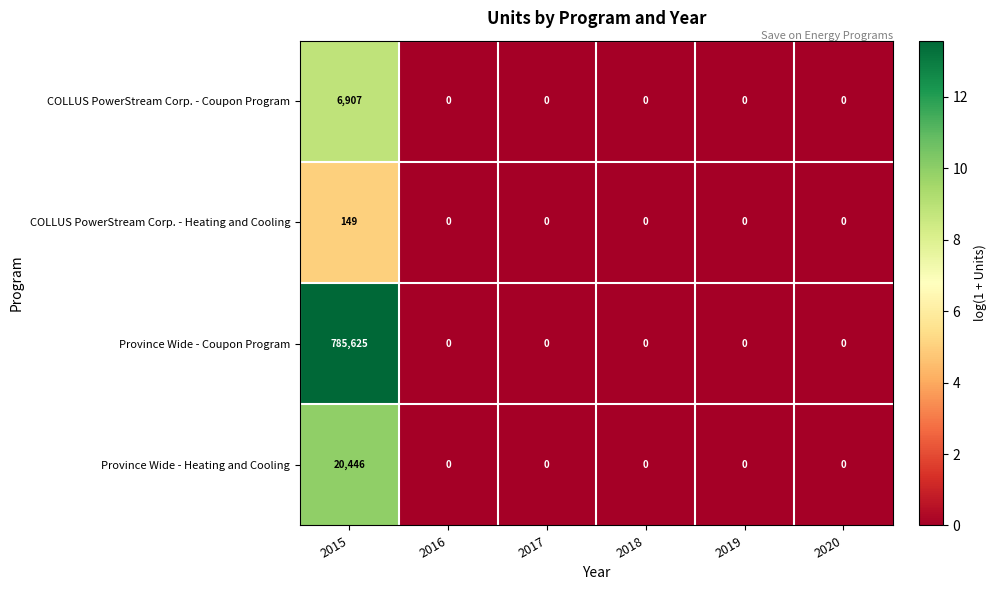

Reading left to right, transcribe all the data shown in this chart.

COLLUS PowerStream Corp. - Coupon Program: 6907	0	0	0	0	0
COLLUS PowerStream Corp. - Heating and Cooling: 149	0	0	0	0	0
Province Wide - Coupon Program: 785625	0	0	0	0	0
Province Wide - Heating and Cooling: 20446	0	0	0	0	0